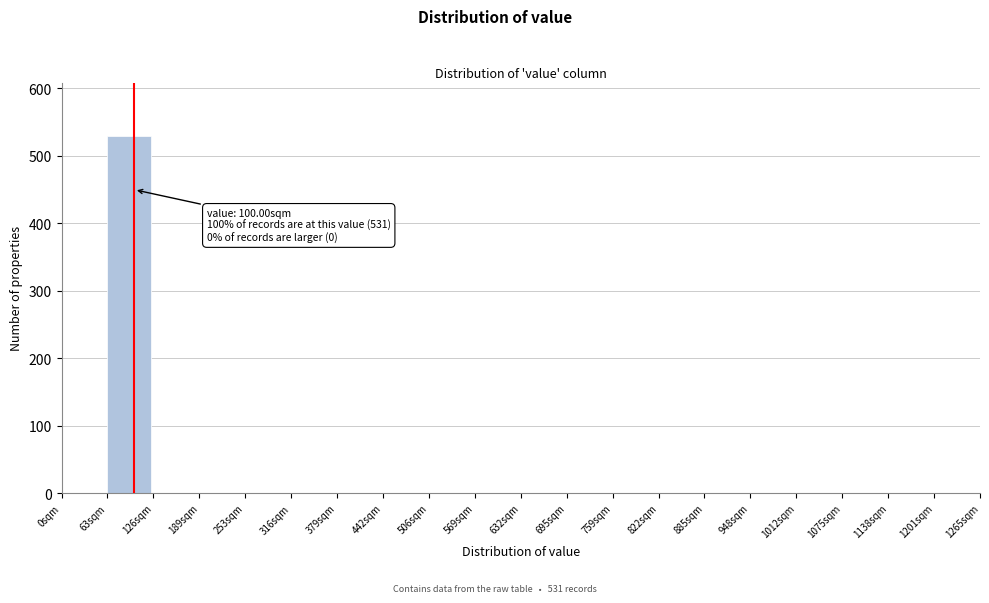

Over which range of the x-axis is the bar tallest?

60 to 130